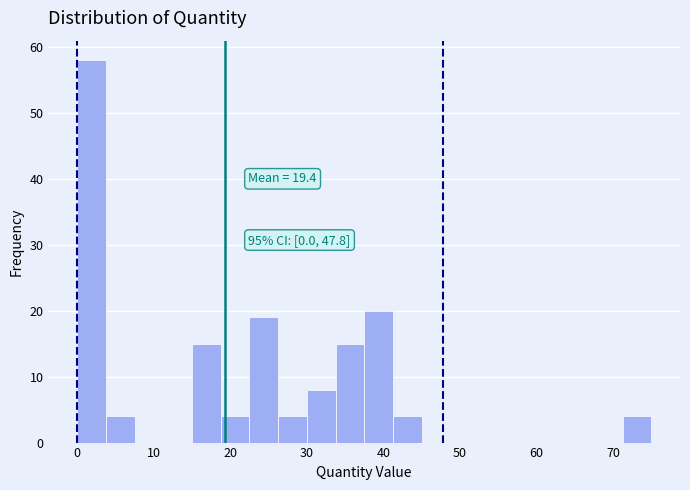

Read against the x-axis, roughly where is the centre of the tallest bar?

2